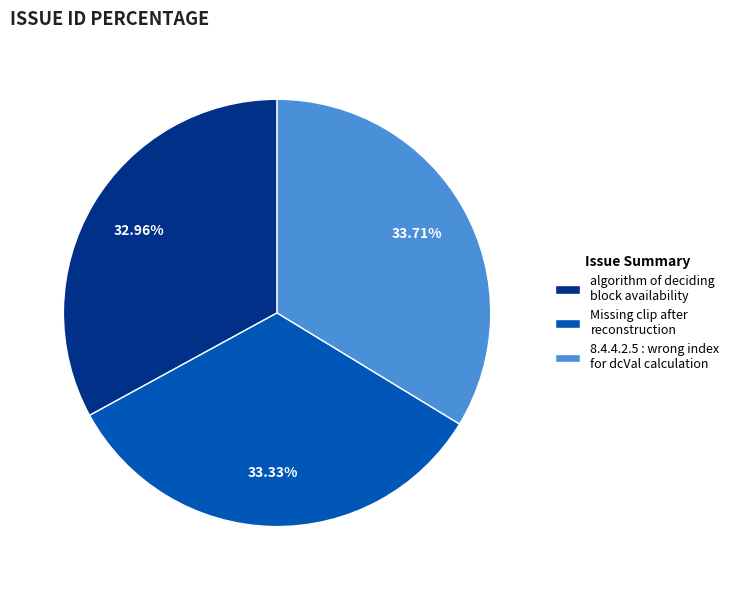

To the nearest percent, what percentage of the pie is 8.4.4.2.5 : wrong index for dcVal calculation?

34%